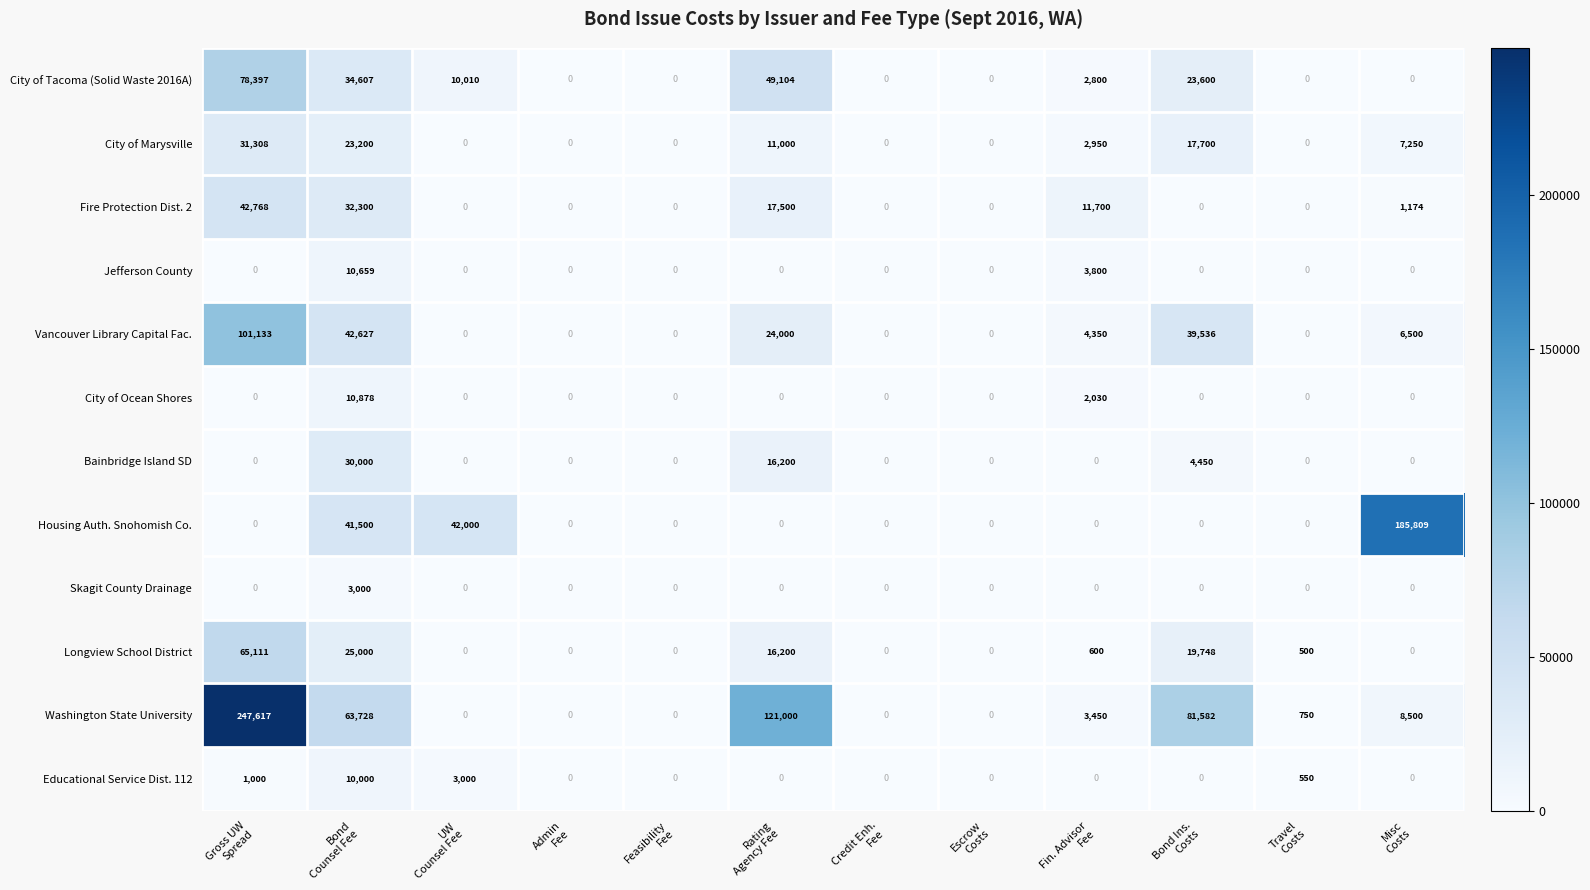

What is the maximum value for Skagit County Drainage?

3000